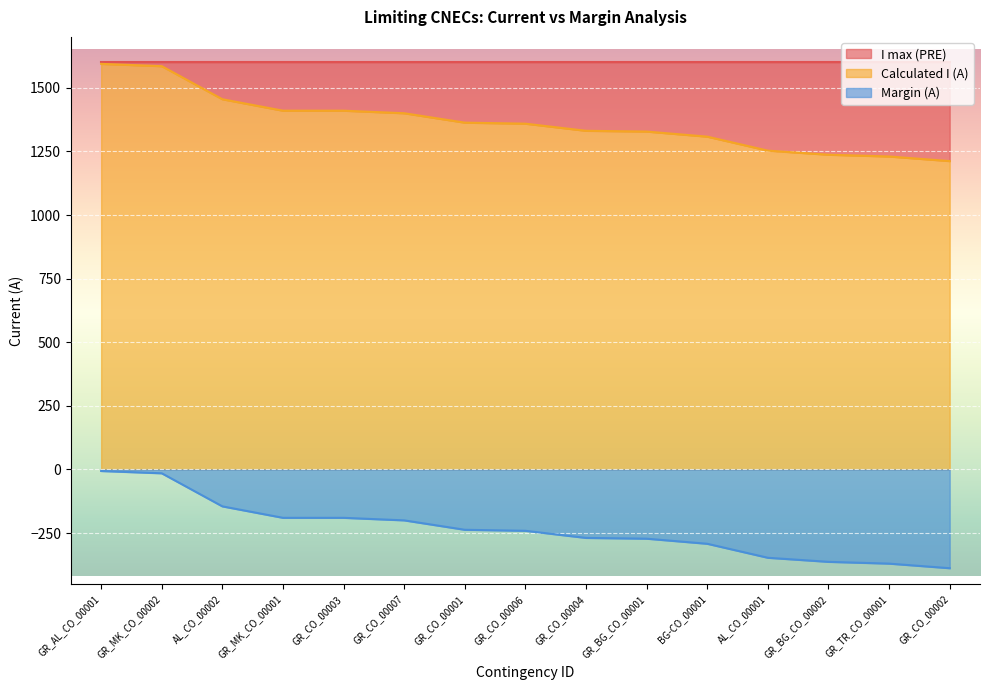

At which label is Margin (A) closest to -197?

GR_CO_00007